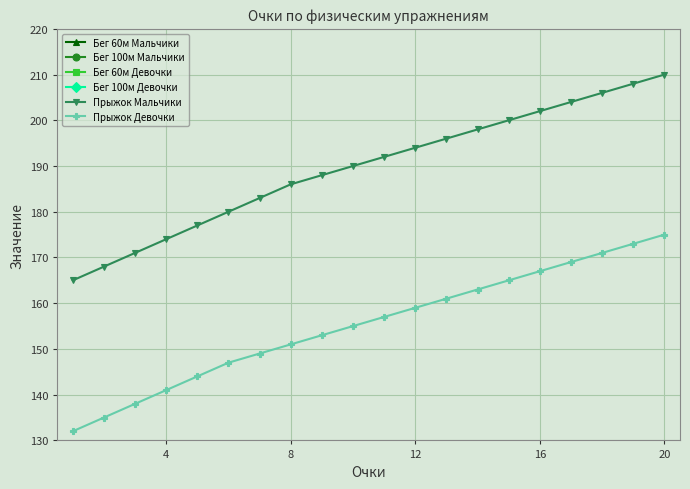

True or false: Бег 100м Мальчики and Бег 60м Девочки intersect in this chart.

False